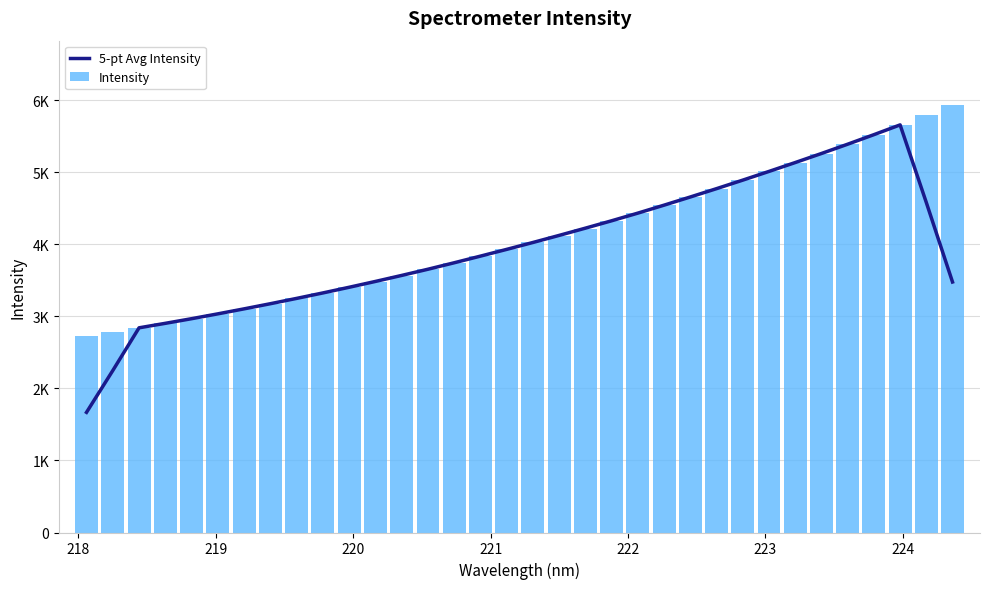

Which series has the largest total across all categories?

Intensity